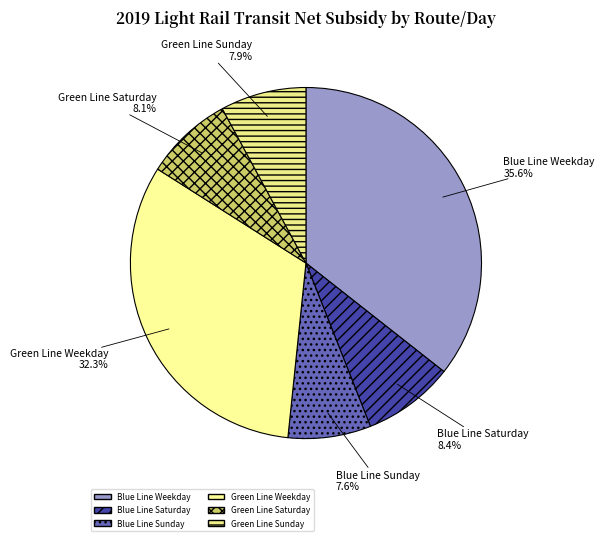

Approximately how many times larger is the value at Green Line Weekday compared to Green Line Saturday?

4.0